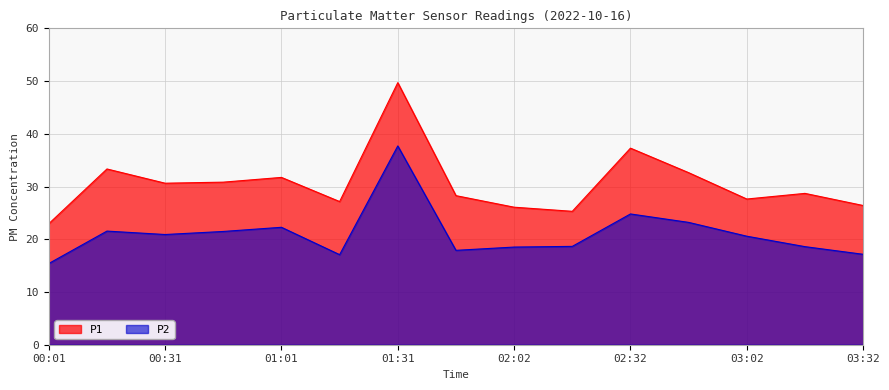

At which category does P2 reach its first local peak?

00:16